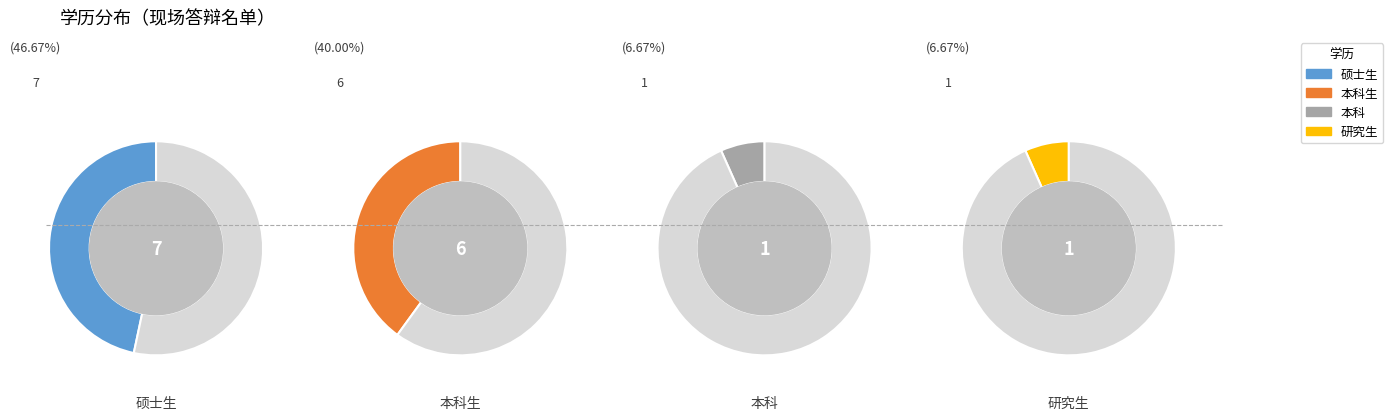

To the nearest percent, what portion does 本科 represent?

7%